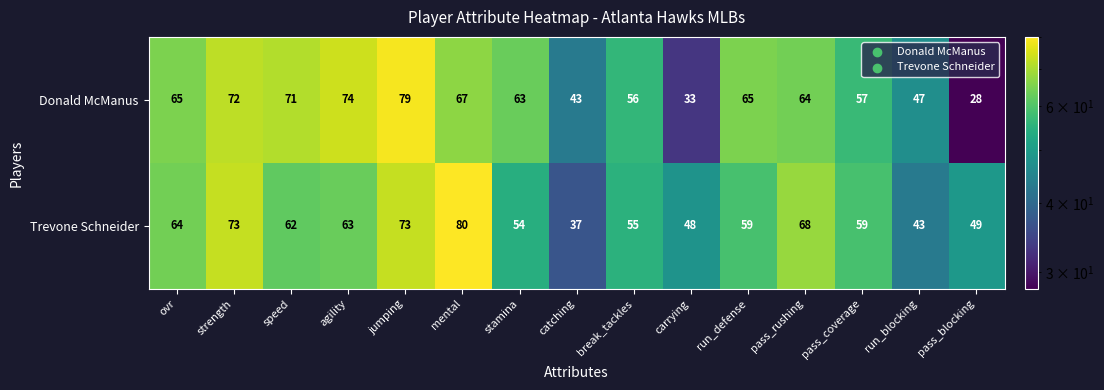

At mental, list the series in order from largest to smallest.

Trevone Schneider, Donald McManus